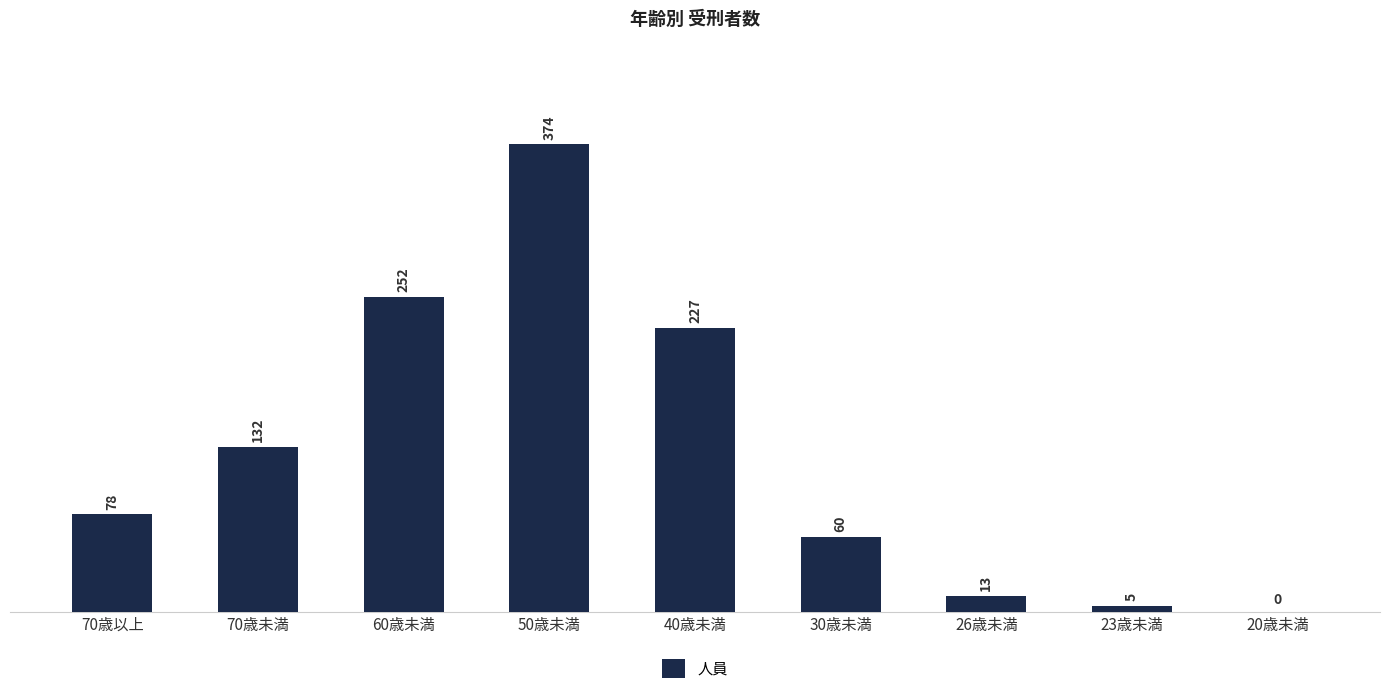

How many distinct data groups are displayed?

1